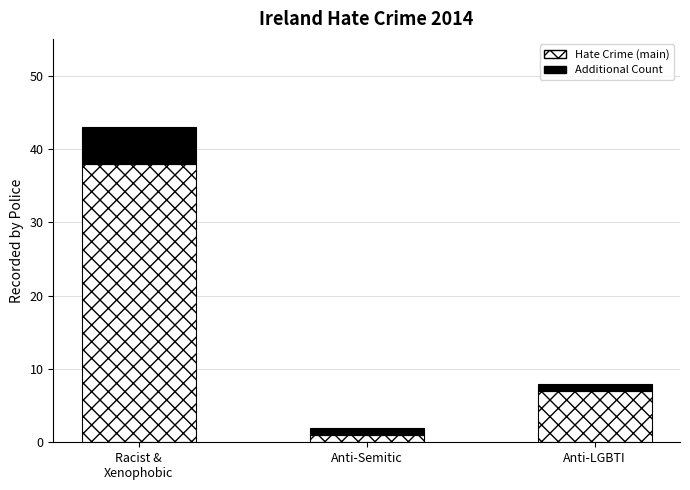

What is the sum of all Hate Crime (main) values?

46